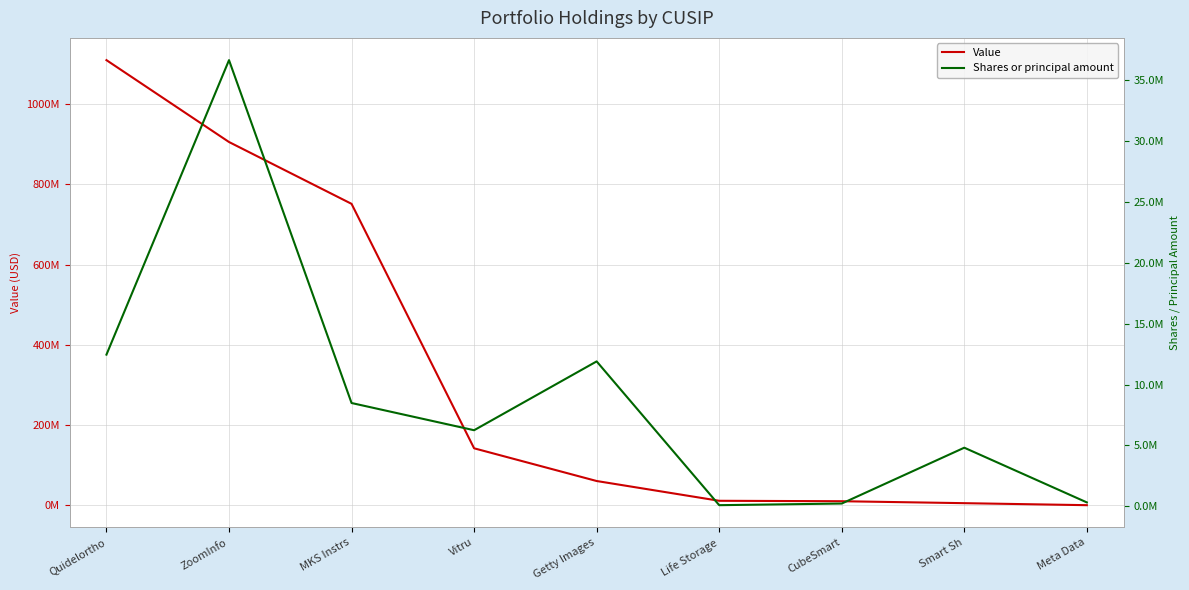

The Value series shows 142169680 at Vitru. True or false?

True